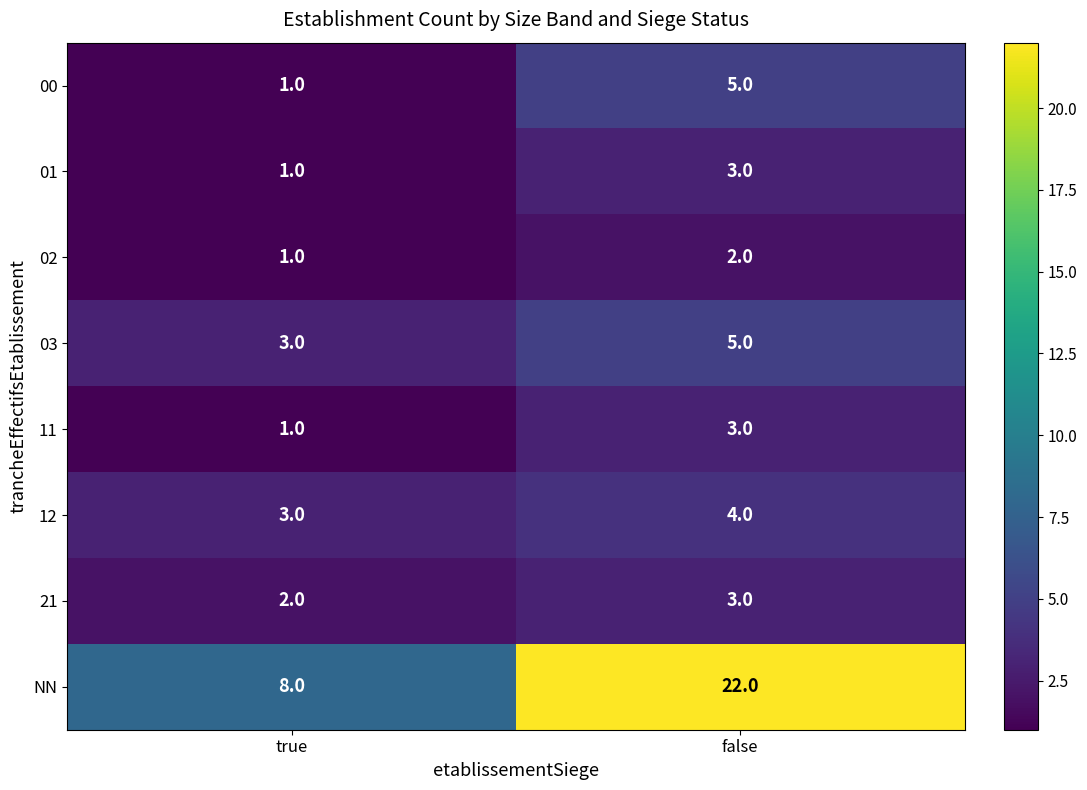

Between true and false, which series saw the biggest shift?

NN